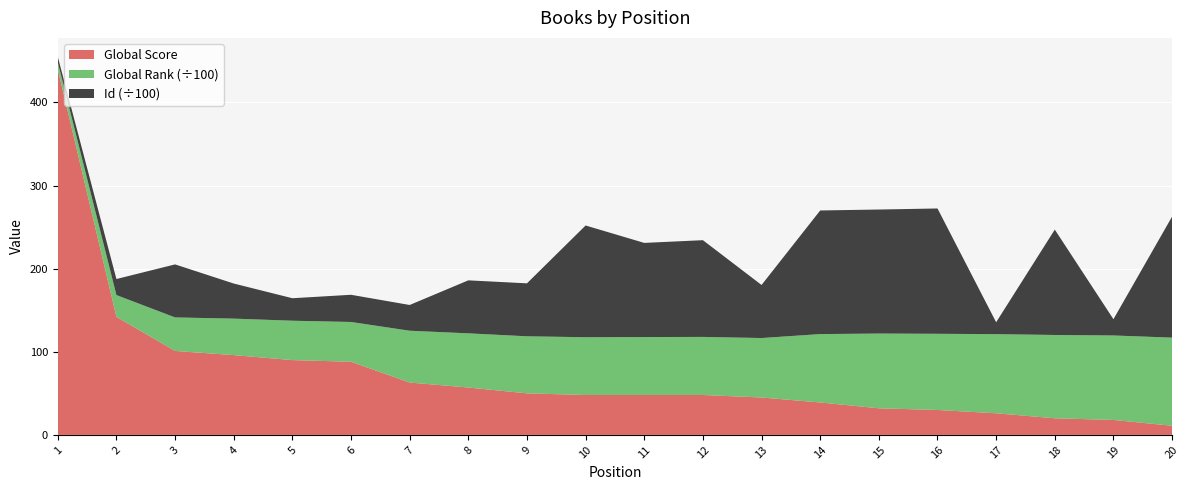

Reading left to right, extract all data points from this chart.

Global Score: 1=440	2=142	3=101	4=96	5=90	6=88	7=63	8=57	9=50	10=48	11=48	12=48	13=45	14=39	15=32	16=30	17=26	18=20	19=18	20=11
Global Rank: 1=842	2=2624	3=4033	4=4388	5=4737	6=4786	7=6232	8=6518	9=6862	10=6951	11=6973	12=6988	13=7154	14=8228	15=8992	16=9163	17=9520	18=10022	19=10162	20=10601
Id: 1=645	2=1928	3=6379	4=4223	5=2705	6=3270	7=3097	8=6375	9=6372	10=13442	11=11324	12=11637	13=6383	14=14871	15=14921	16=15077	17=1432	18=12675	19=1955	20=14562